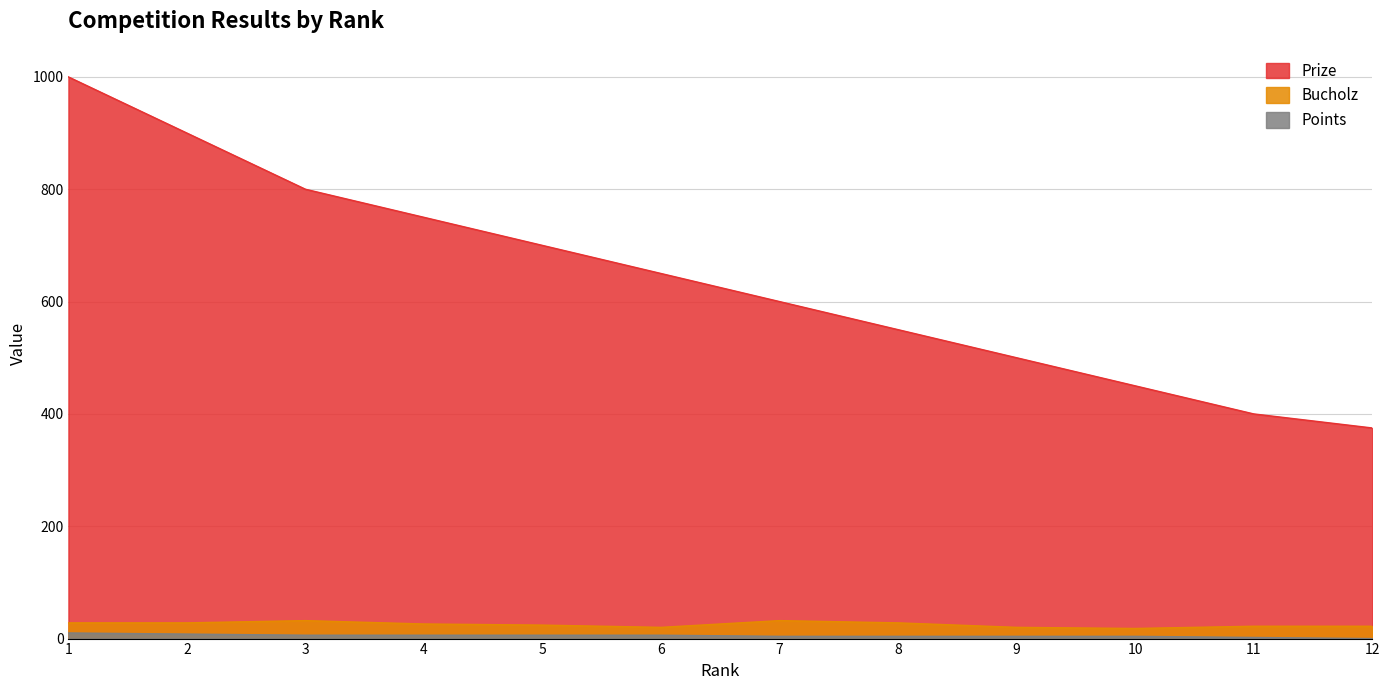

Between 6 and 11, which series saw the biggest shift?

Prize